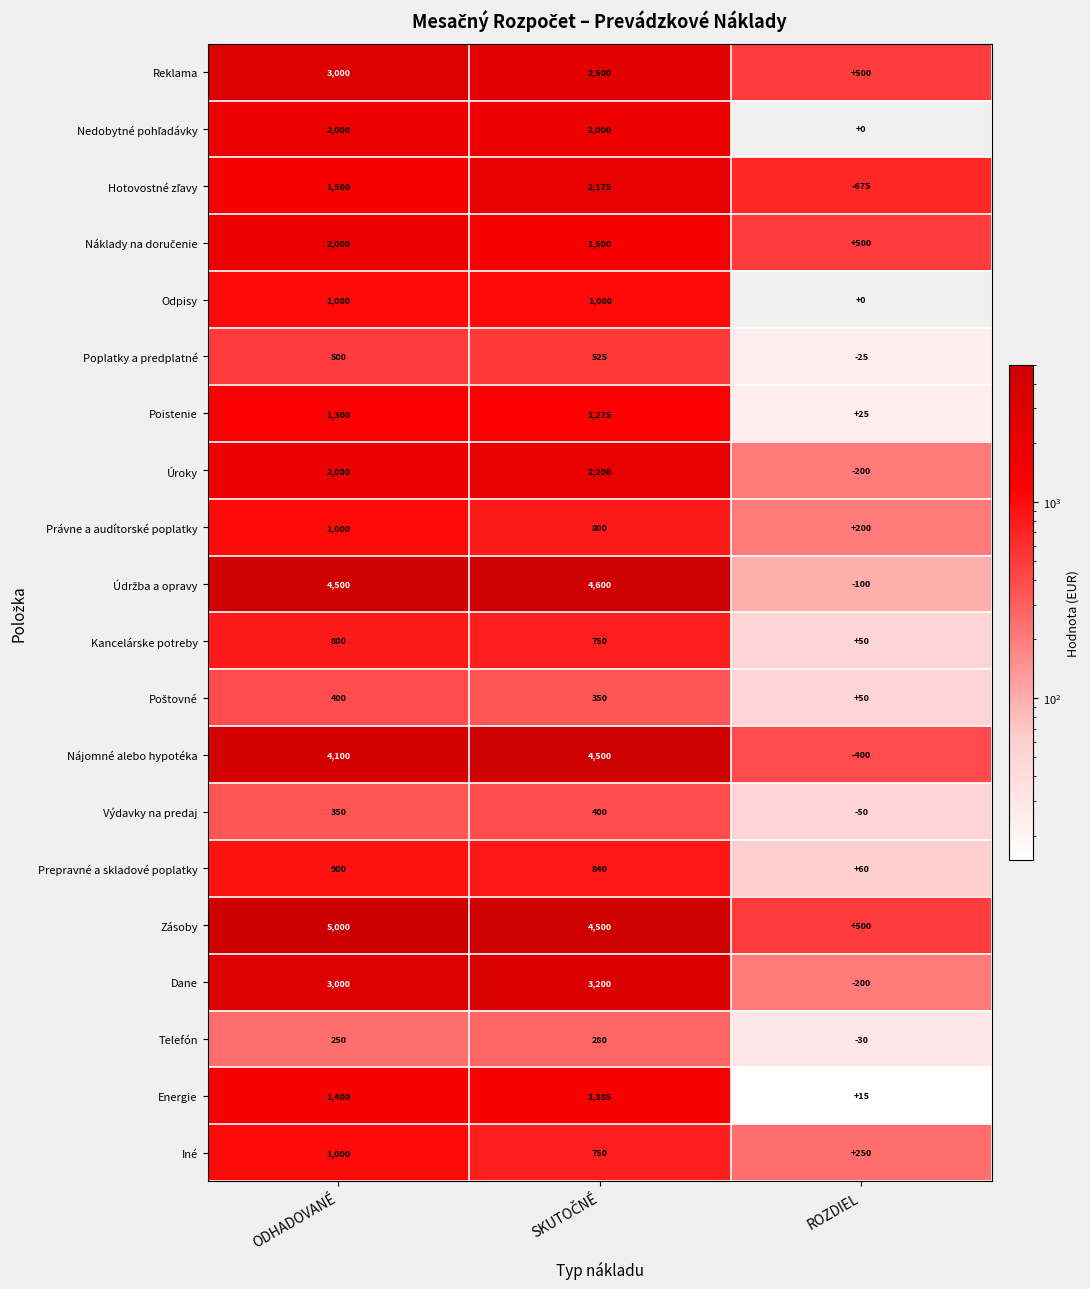

Which series has the largest total across all categories?

Zásoby